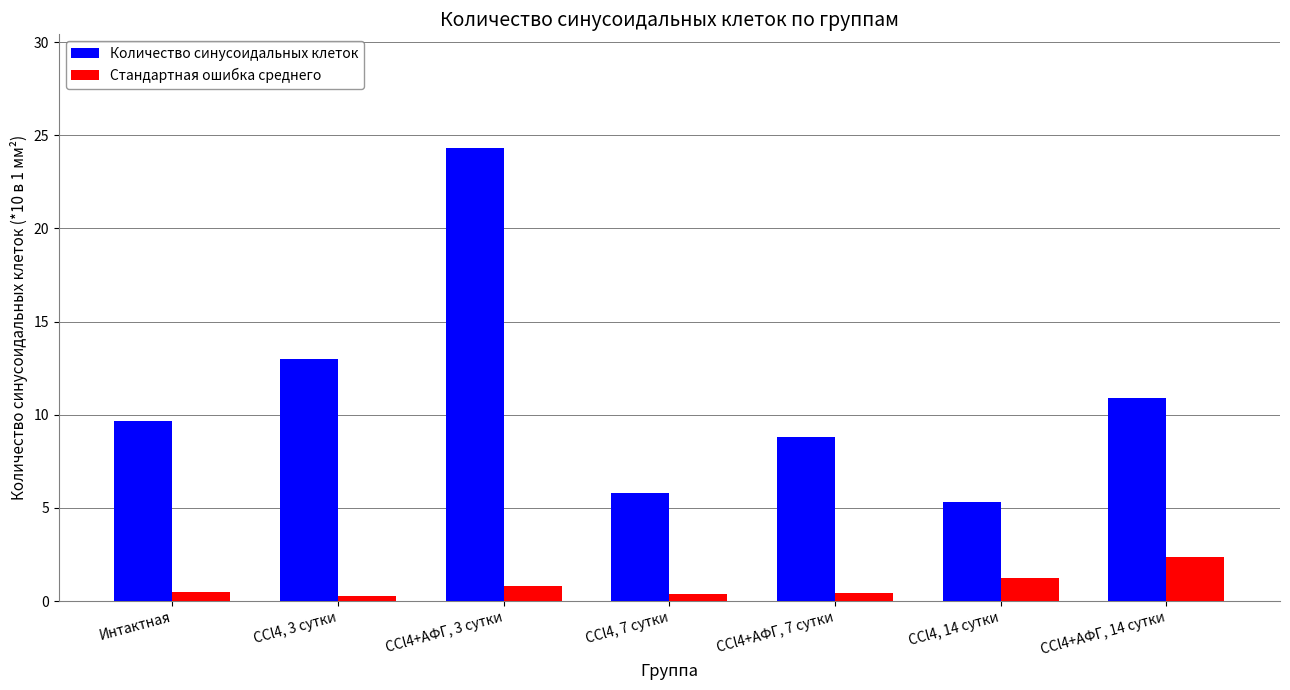

How many data points does each series have?

7